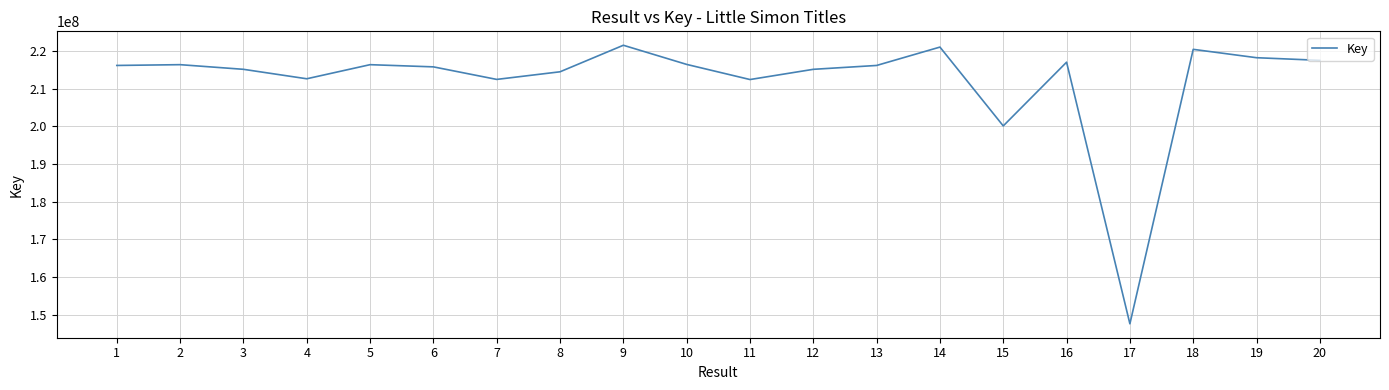

What is the change in value from 6 to 20?

+1734355